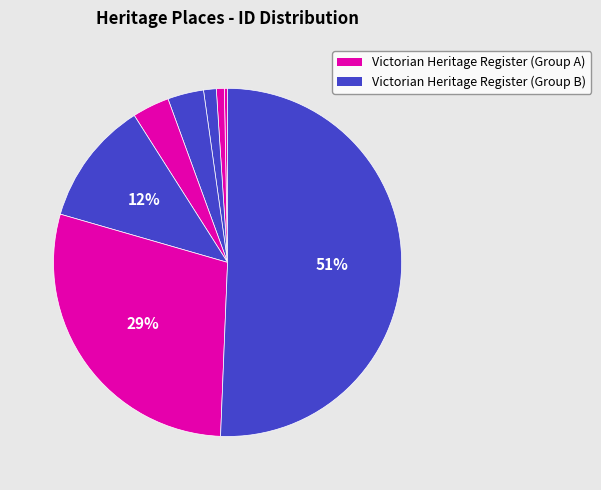

How many slices are in this pie chart?

8